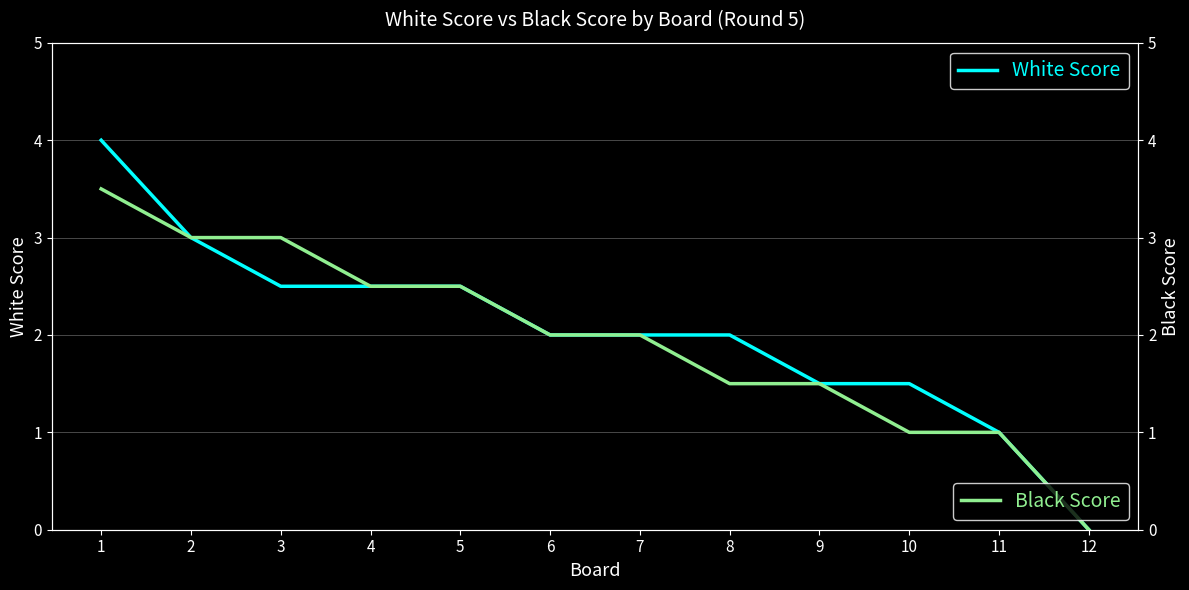

What is the difference between the Black Score values at 9 and 7?

0.5